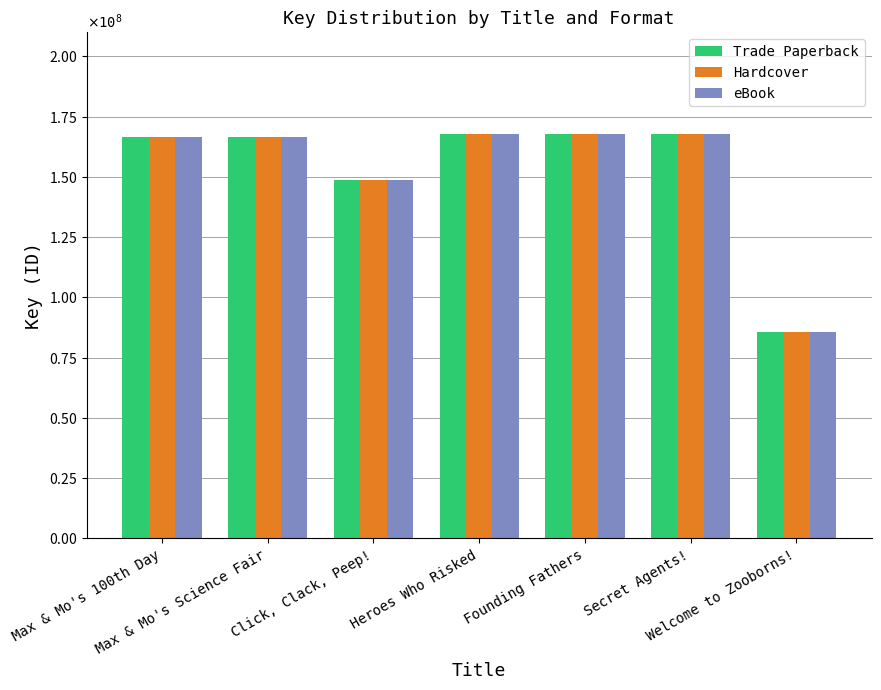

What are all the series names shown in the legend?

Trade Paperback, Hardcover, eBook